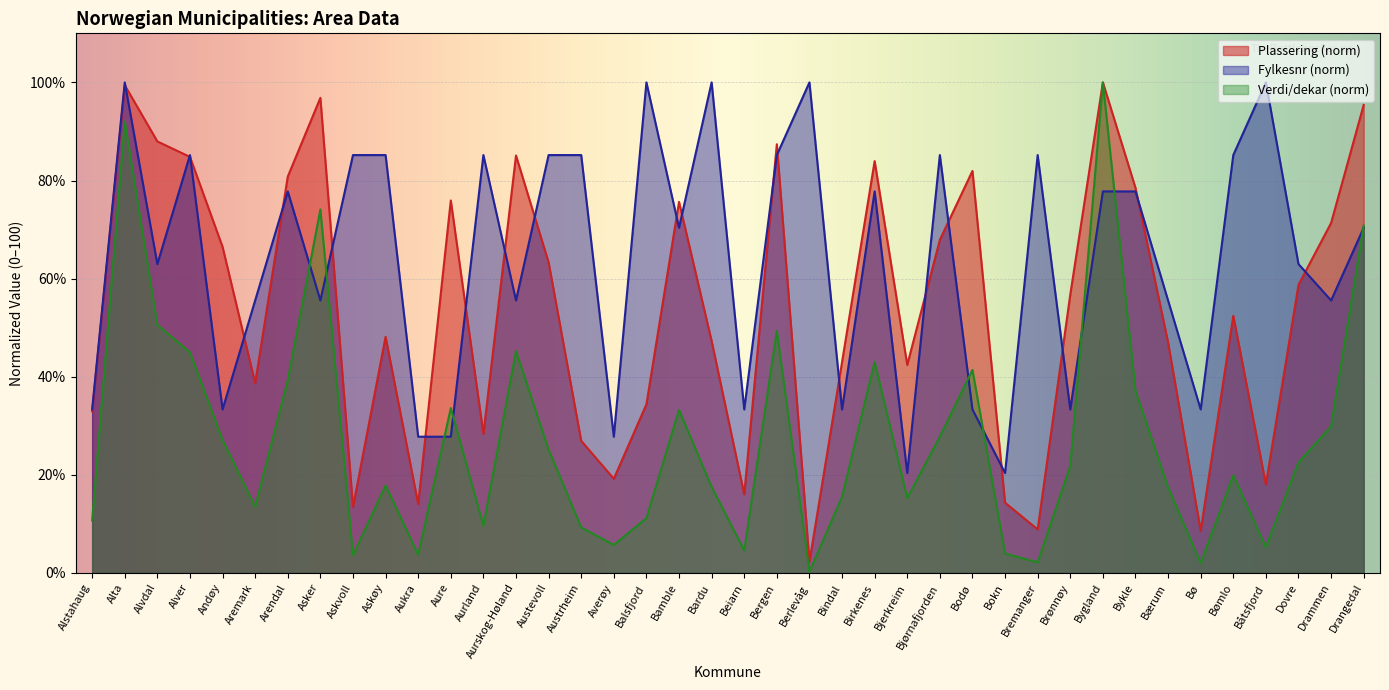

At which label does Fylkesnr reach its peak?

Alta